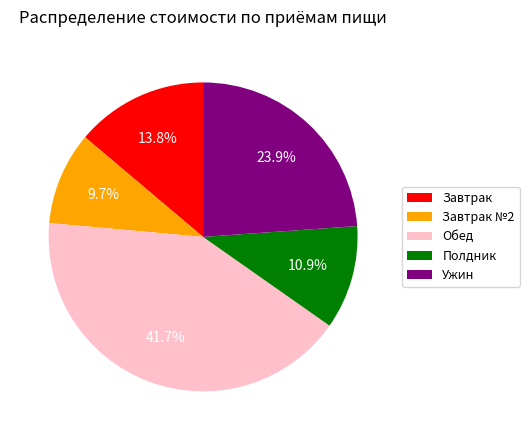

To the nearest percent, what is the average slice percentage?

20%